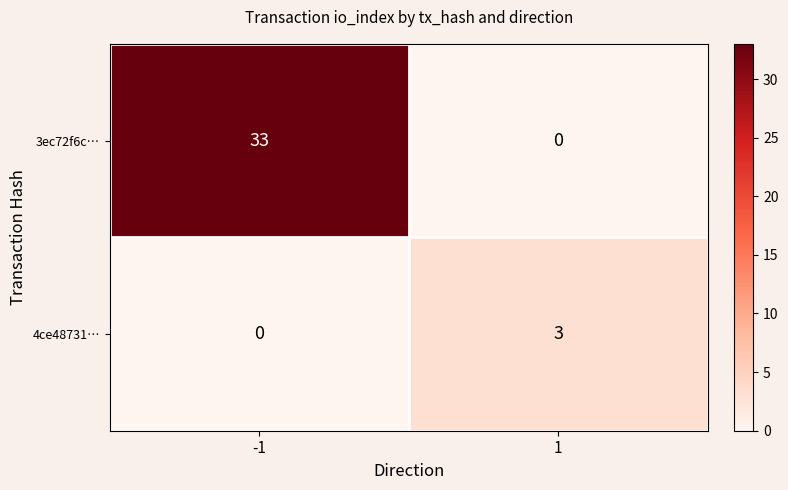

At how many categories does at least one series exceed 22?

1